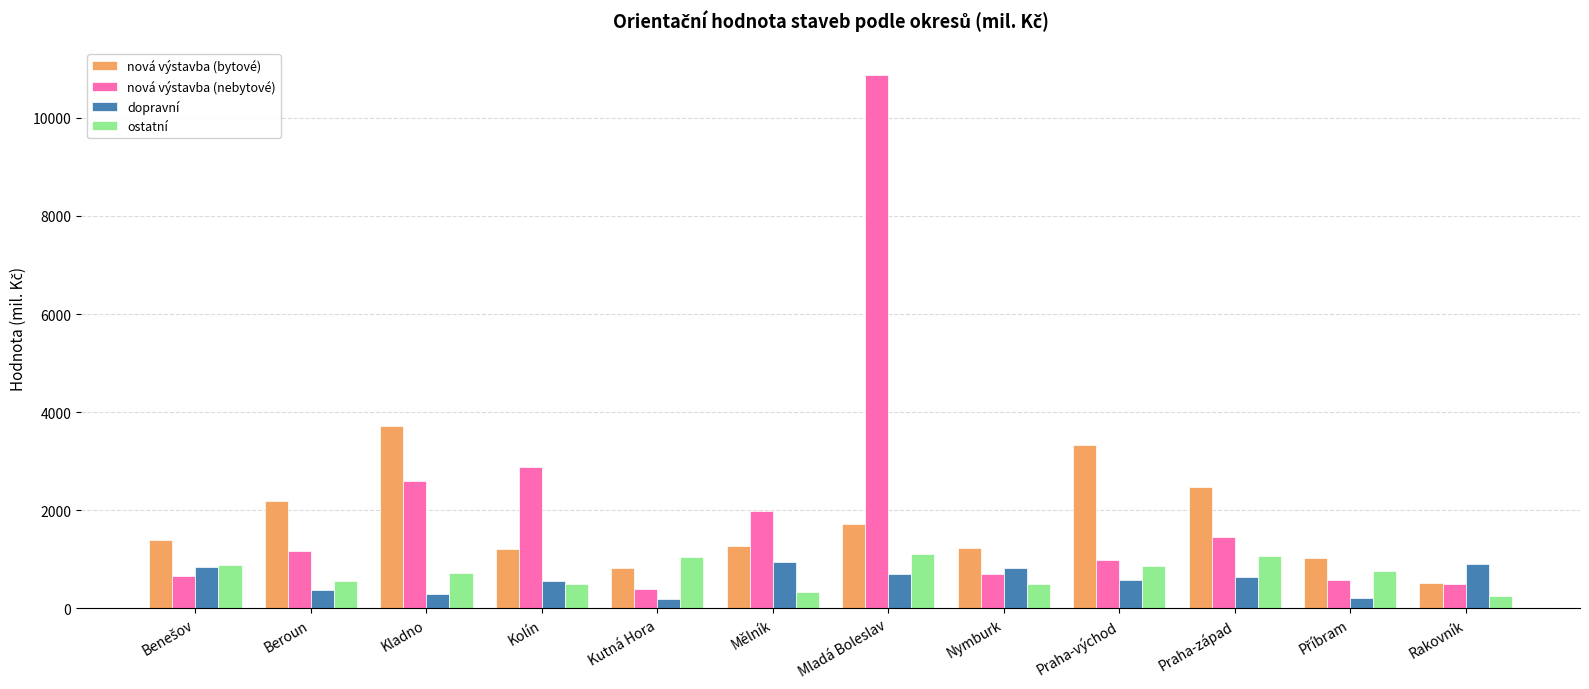

At which category is the sum across all series the highest?

Mladá Boleslav